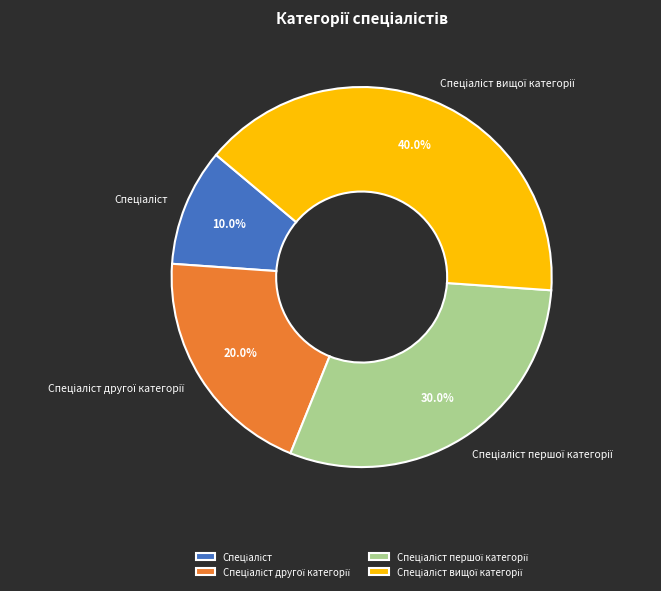

Is there a majority slice in this chart?

No